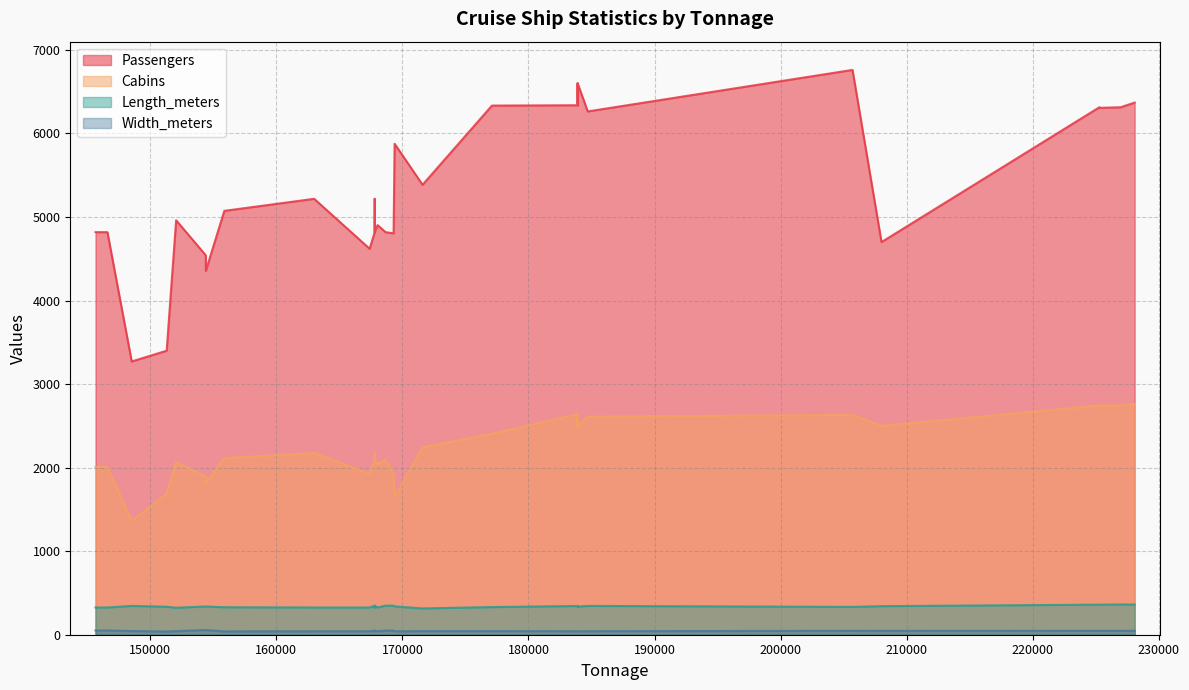

What is the sum of all Length_meters values?

13538